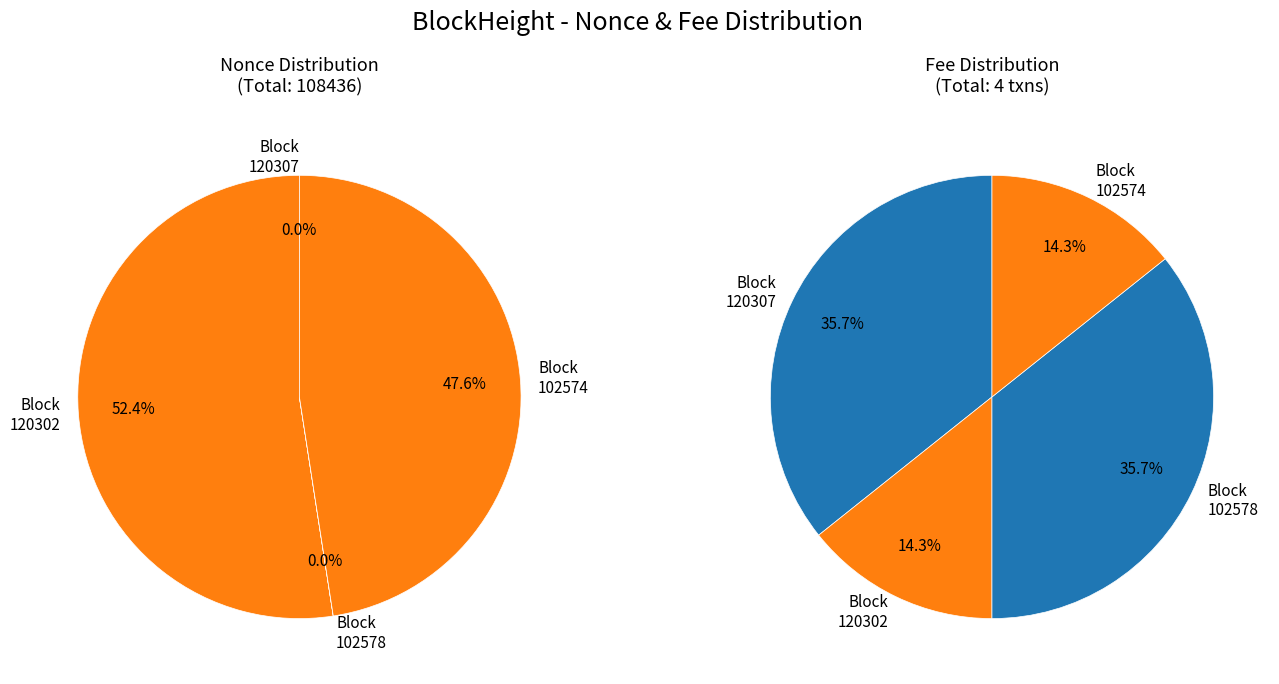

Which slice represents more than half of the pie?

120302